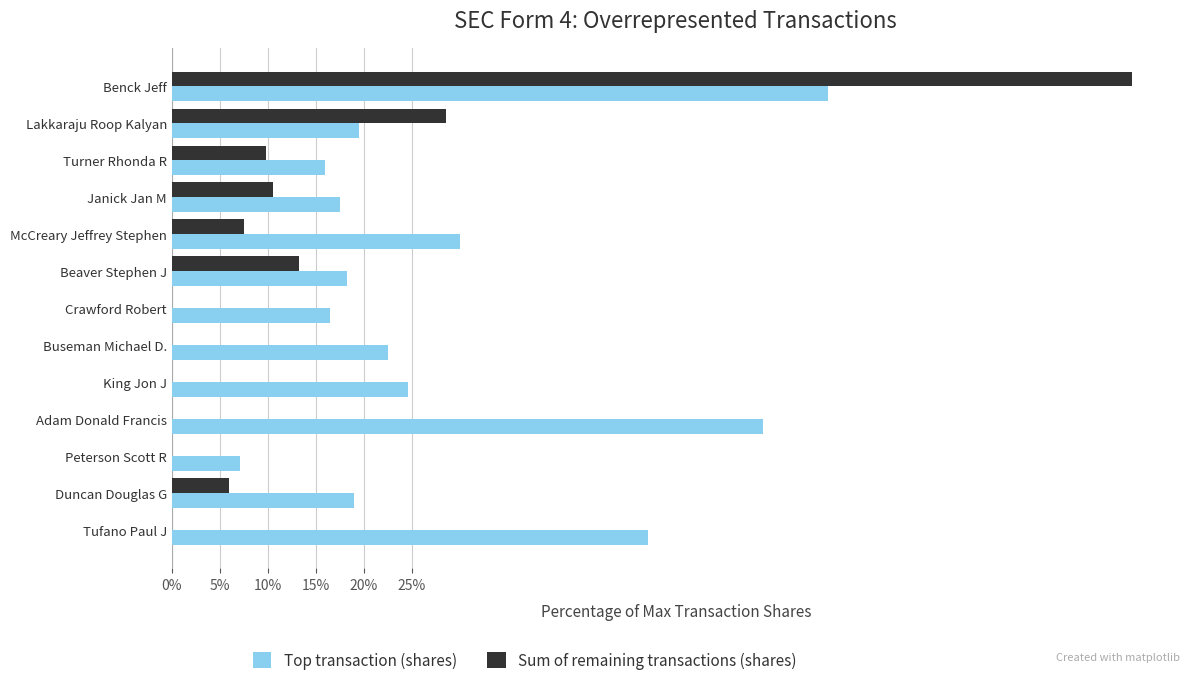

What is the greatest value displayed?

100.0